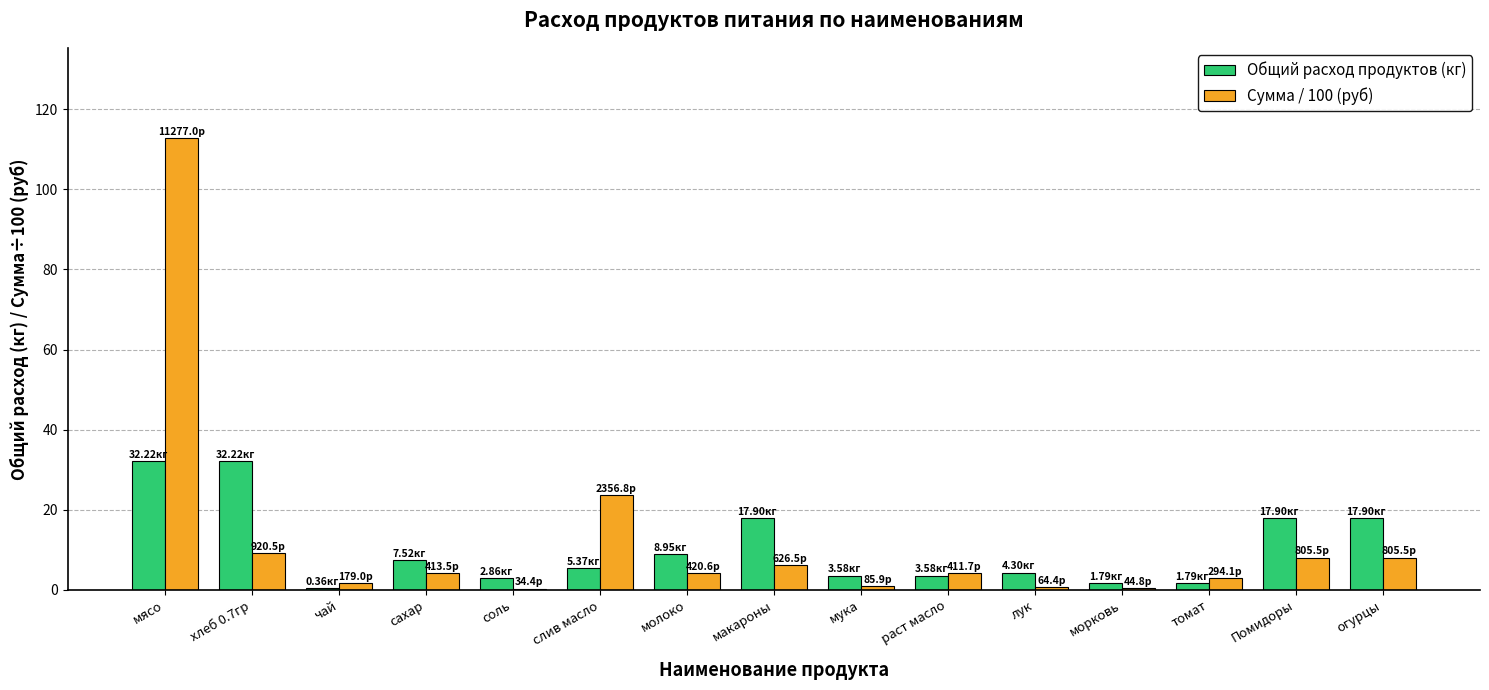

At which label does Сумма / 100 (руб) reach its peak?

мясо